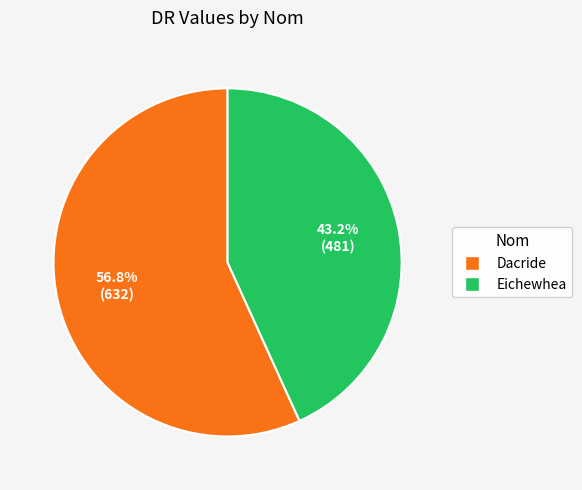

What percentage is the Eichewhea slice, to the nearest percent?

43%